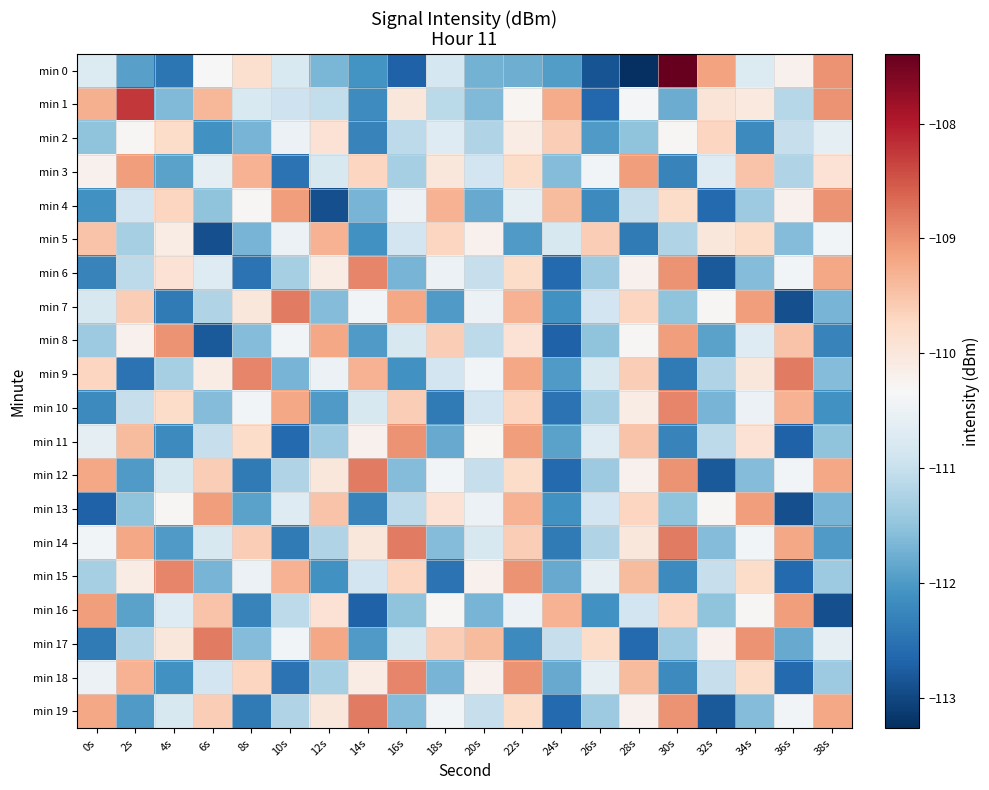

Reading right to left, list all the values displayed in this chart.

min 0: 38s=-109.0	36s=-110.2	34s=-110.7	32s=-109.1	30s=-107.4	28s=-113.3	26s=-112.9	24s=-112.0	22s=-111.8	20s=-111.7	18s=-110.9	16s=-112.7	14s=-112.1	12s=-111.7	10s=-110.8	8s=-109.9	6s=-110.3	4s=-112.4	2s=-111.9	0s=-110.7
min 1: 38s=-109.0	36s=-111.2	34s=-110.0	32s=-109.9	30s=-111.8	28s=-110.4	26s=-112.6	24s=-109.2	22s=-110.3	20s=-111.6	18s=-111.1	16s=-110.0	14s=-112.2	12s=-111.0	10s=-110.9	8s=-110.8	6s=-109.4	4s=-111.6	2s=-108.2	0s=-109.3
min 2: 38s=-110.6	36s=-111.0	34s=-112.2	32s=-109.7	30s=-110.3	28s=-111.5	26s=-112.0	24s=-109.6	22s=-110.1	20s=-111.2	18s=-110.7	16s=-111.1	14s=-112.3	12s=-109.9	10s=-110.5	8s=-111.7	6s=-112.1	4s=-109.8	2s=-110.3	0s=-111.5
min 3: 38s=-109.9	36s=-111.2	34s=-109.5	32s=-110.7	30s=-112.3	28s=-109.1	26s=-110.4	24s=-111.6	22s=-109.8	20s=-110.9	18s=-110.0	16s=-111.3	14s=-109.7	12s=-110.8	10s=-112.5	8s=-109.3	6s=-110.6	4s=-111.9	2s=-109.1	0s=-110.2
min 4: 38s=-109.0	36s=-110.2	34s=-111.4	32s=-112.6	30s=-109.8	28s=-111.0	26s=-112.2	24s=-109.4	22s=-110.6	20s=-111.8	18s=-109.3	16s=-110.5	14s=-111.7	12s=-112.9	10s=-109.1	8s=-110.3	6s=-111.5	4s=-109.7	2s=-110.9	0s=-112.1
min 5: 38s=-110.4	36s=-111.6	34s=-109.8	32s=-110.0	30s=-111.2	28s=-112.4	26s=-109.6	24s=-110.8	22s=-112.0	20s=-110.2	18s=-109.7	16s=-110.9	14s=-112.1	12s=-109.3	10s=-110.5	8s=-111.7	6s=-112.9	4s=-110.1	2s=-111.3	0s=-109.5
min 6: 38s=-109.2	36s=-110.4	34s=-111.6	32s=-112.8	30s=-109.0	28s=-110.2	26s=-111.4	24s=-112.6	22s=-109.8	20s=-111.0	18s=-110.5	16s=-111.7	14s=-108.9	12s=-110.1	10s=-111.3	8s=-112.5	6s=-110.7	4s=-109.9	2s=-111.1	0s=-112.3
min 7: 38s=-111.7	36s=-112.9	34s=-109.1	32s=-110.3	30s=-111.5	28s=-109.7	26s=-110.9	24s=-112.1	22s=-109.3	20s=-110.5	18s=-112.0	16s=-109.2	14s=-110.4	12s=-111.6	10s=-108.8	8s=-110.0	6s=-111.2	4s=-112.4	2s=-109.6	0s=-110.8
min 8: 38s=-112.3	36s=-109.5	34s=-110.7	32s=-111.9	30s=-109.1	28s=-110.3	26s=-111.5	24s=-112.7	22s=-109.9	20s=-111.1	18s=-109.6	16s=-110.8	14s=-112.0	12s=-109.2	10s=-110.4	8s=-111.6	6s=-112.8	4s=-109.0	2s=-110.2	0s=-111.4
min 9: 38s=-111.6	36s=-108.8	34s=-110.0	32s=-111.2	30s=-112.4	28s=-109.6	26s=-110.8	24s=-112.0	22s=-109.2	20s=-110.4	18s=-110.9	16s=-112.1	14s=-109.3	12s=-110.5	10s=-111.7	8s=-108.9	6s=-110.1	4s=-111.3	2s=-112.5	0s=-109.7
min 10: 38s=-112.1	36s=-109.3	34s=-110.5	32s=-111.7	30s=-108.9	28s=-110.1	26s=-111.3	24s=-112.5	22s=-109.7	20s=-110.9	18s=-112.4	16s=-109.6	14s=-110.8	12s=-112.0	10s=-109.2	8s=-110.4	6s=-111.6	4s=-109.8	2s=-111.0	0s=-112.2
min 11: 38s=-111.5	36s=-112.7	34s=-109.9	32s=-111.1	30s=-112.3	28s=-109.5	26s=-110.7	24s=-111.9	22s=-109.1	20s=-110.3	18s=-111.8	16s=-109.0	14s=-110.2	12s=-111.4	10s=-112.6	8s=-109.8	6s=-111.0	4s=-112.2	2s=-109.4	0s=-110.6
min 12: 38s=-109.2	36s=-110.4	34s=-111.6	32s=-112.8	30s=-109.0	28s=-110.2	26s=-111.4	24s=-112.6	22s=-109.8	20s=-111.0	18s=-110.4	16s=-111.6	14s=-108.8	12s=-110.0	10s=-111.2	8s=-112.4	6s=-109.6	4s=-110.8	2s=-112.0	0s=-109.2
min 13: 38s=-111.7	36s=-112.9	34s=-109.1	32s=-110.3	30s=-111.5	28s=-109.7	26s=-110.9	24s=-112.1	22s=-109.3	20s=-110.5	18s=-109.9	16s=-111.1	14s=-112.3	12s=-109.5	10s=-110.7	8s=-111.9	6s=-109.1	4s=-110.3	2s=-111.5	0s=-112.7
min 14: 38s=-112.0	36s=-109.2	34s=-110.4	32s=-111.6	30s=-108.8	28s=-110.0	26s=-111.2	24s=-112.4	22s=-109.6	20s=-110.8	18s=-111.6	16s=-108.8	14s=-110.0	12s=-111.2	10s=-112.4	8s=-109.6	6s=-110.8	4s=-112.0	2s=-109.2	0s=-110.4
min 15: 38s=-111.4	36s=-112.6	34s=-109.8	32s=-111.0	30s=-112.2	28s=-109.4	26s=-110.6	24s=-111.8	22s=-109.0	20s=-110.2	18s=-112.5	16s=-109.7	14s=-110.9	12s=-112.1	10s=-109.3	8s=-110.5	6s=-111.7	4s=-108.9	2s=-110.1	0s=-111.3
min 16: 38s=-112.9	36s=-109.1	34s=-110.3	32s=-111.5	30s=-109.7	28s=-110.9	26s=-112.1	24s=-109.3	22s=-110.5	20s=-111.7	18s=-110.3	16s=-111.5	14s=-112.7	12s=-109.9	10s=-111.1	8s=-112.3	6s=-109.5	4s=-110.7	2s=-111.9	0s=-109.1
min 17: 38s=-110.6	36s=-111.8	34s=-109.0	32s=-110.2	30s=-111.4	28s=-112.6	26s=-109.8	24s=-111.0	22s=-112.2	20s=-109.4	18s=-109.6	16s=-110.8	14s=-112.0	12s=-109.2	10s=-110.4	8s=-111.6	6s=-108.8	4s=-110.0	2s=-111.2	0s=-112.4
min 18: 38s=-111.4	36s=-112.6	34s=-109.8	32s=-111.0	30s=-112.2	28s=-109.4	26s=-110.6	24s=-111.8	22s=-109.0	20s=-110.2	18s=-111.7	16s=-108.9	14s=-110.1	12s=-111.3	10s=-112.5	8s=-109.7	6s=-110.9	4s=-112.1	2s=-109.3	0s=-110.5
min 19: 38s=-109.2	36s=-110.4	34s=-111.6	32s=-112.8	30s=-109.0	28s=-110.2	26s=-111.4	24s=-112.6	22s=-109.8	20s=-111.0	18s=-110.4	16s=-111.6	14s=-108.8	12s=-110.0	10s=-111.2	8s=-112.4	6s=-109.6	4s=-110.8	2s=-112.0	0s=-109.2